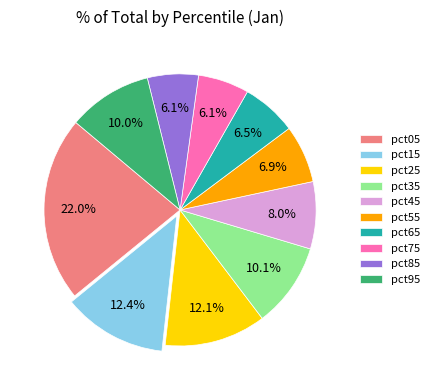

True or false: pct05 accounts for 13% of the total.

False